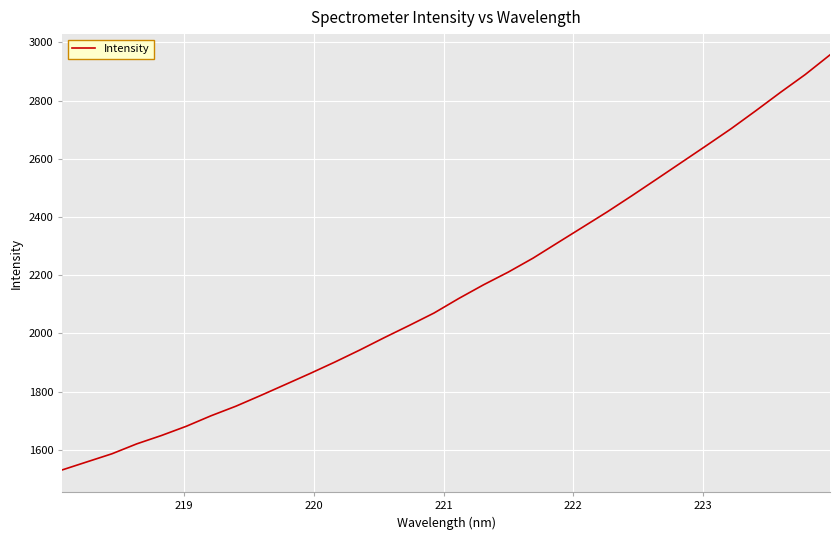

What is the difference between the maximum and minimum values?

1426.3